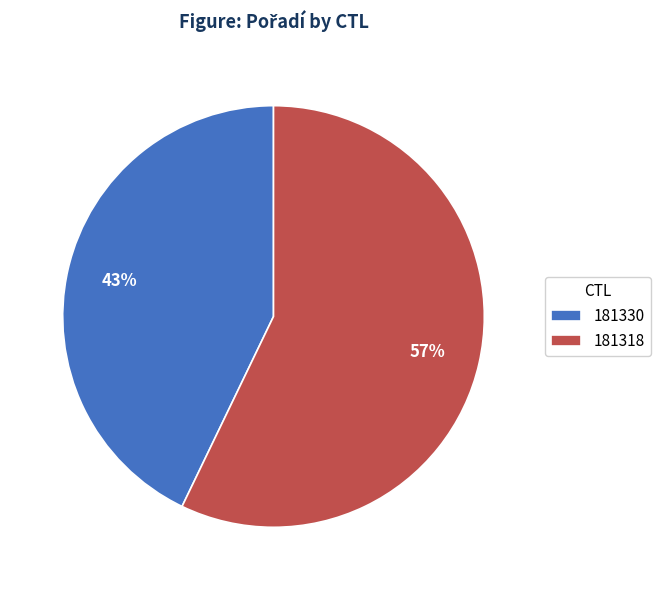

Do 181330 and 181318 together represent more than half of the pie?

Yes